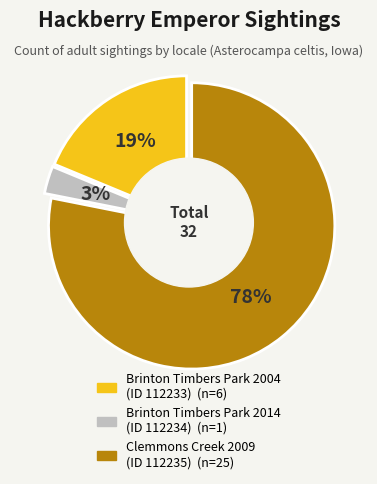

Rank the categories by value from highest to lowest.

Clemmons Creek 2009
(ID 112235), Brinton Timbers Park 2004
(ID 112233), Brinton Timbers Park 2014
(ID 112234)